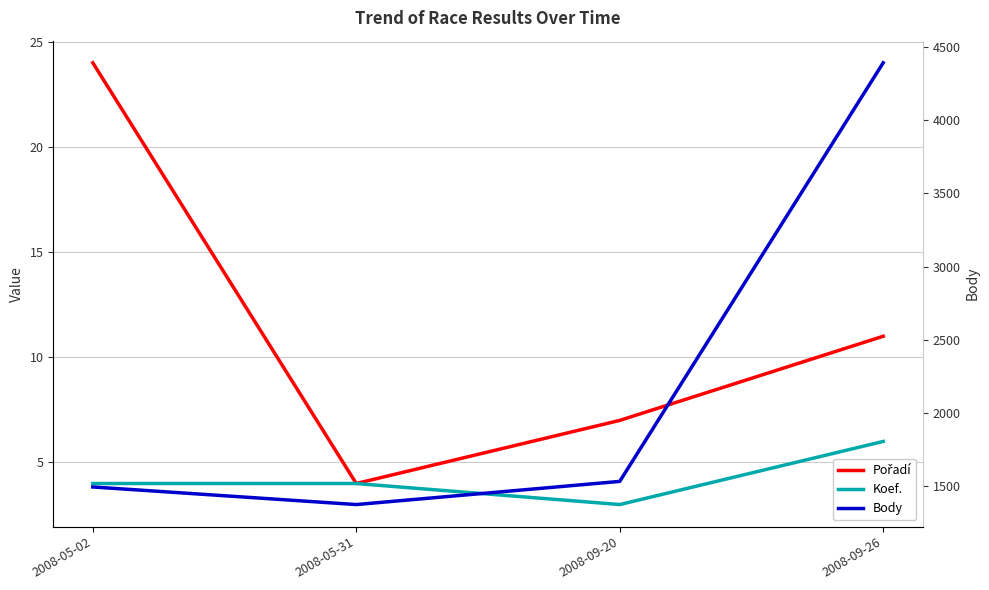

The Koef. series shows 1 at 2008-09-20. True or false?

False